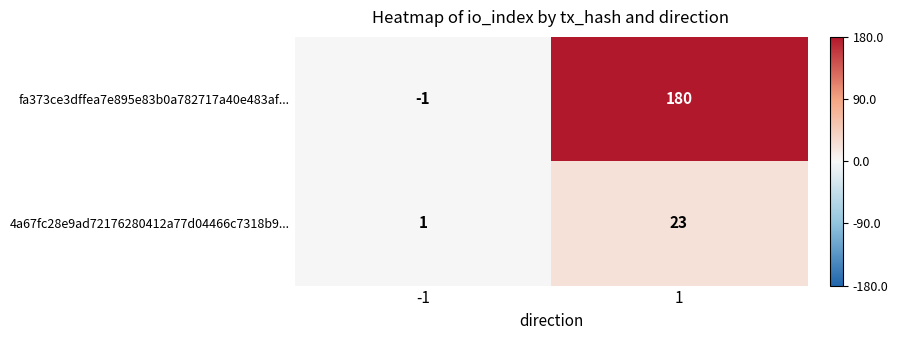

Reading left to right, extract all data points from this chart.

fa373ce3dffea7e895e83b0a782717a40e483af...: -1	180
4a67fc28e9ad72176280412a77d04466c7318b9...: 1	23